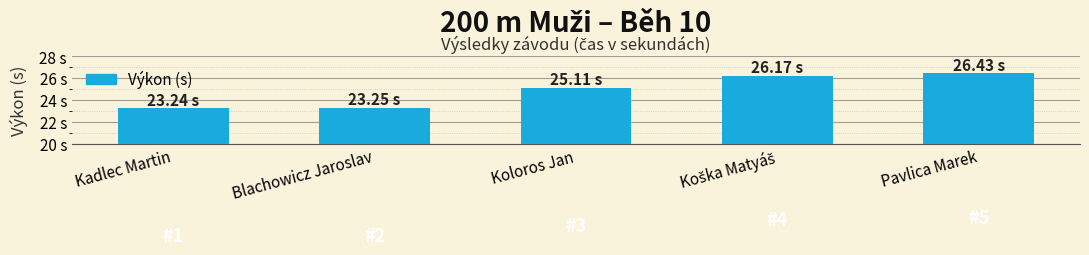

What is the approximate value at Koloros Jan?

25.1